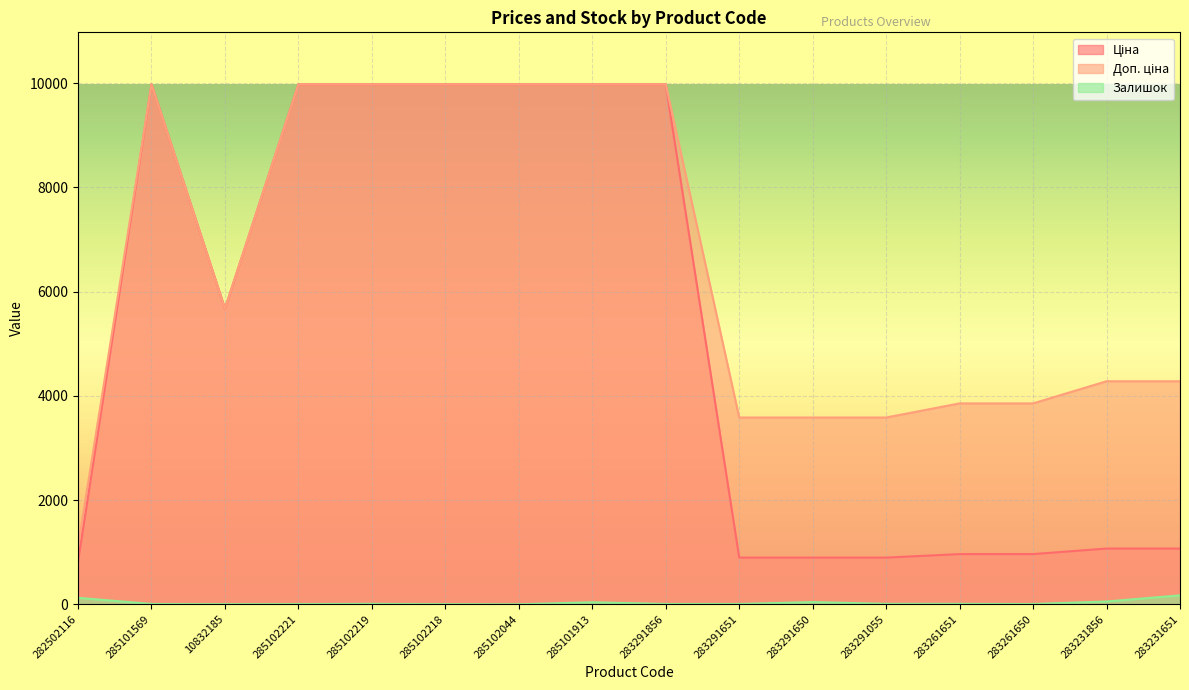

What is the spread (max minus min) of values at 285102221?

9970.0